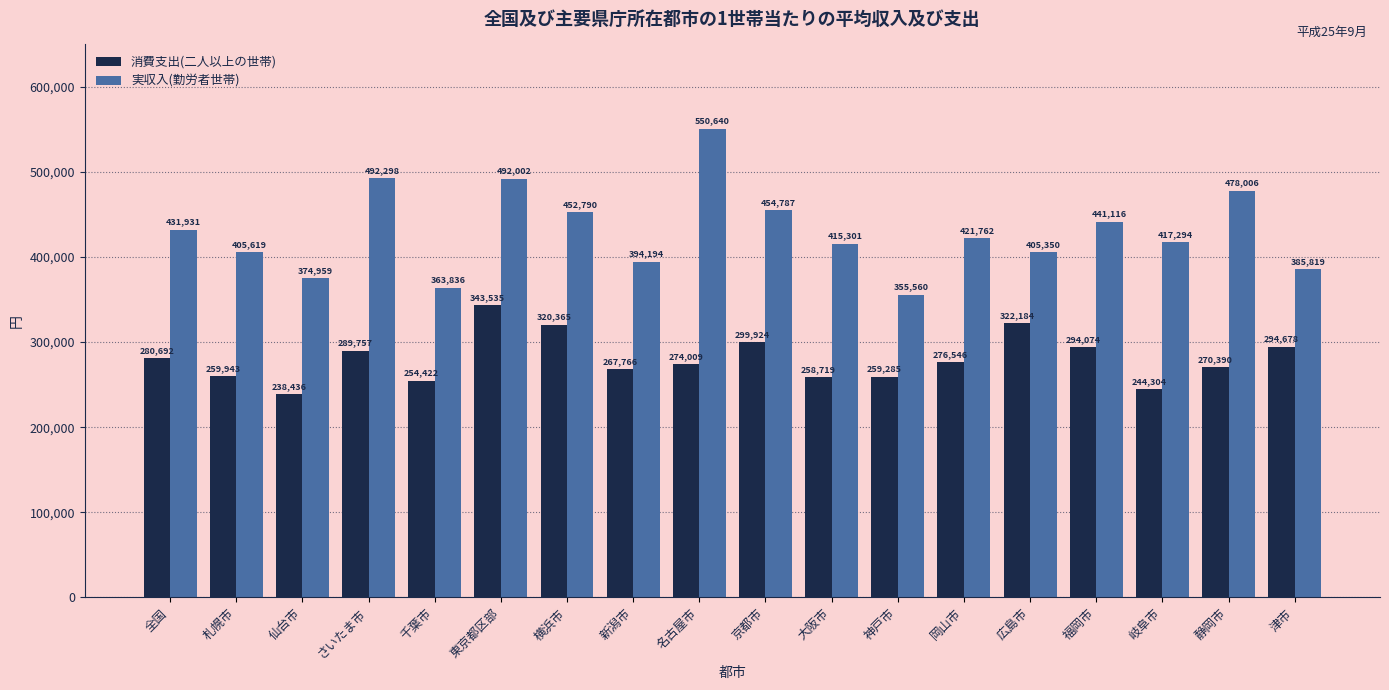

Which category has the highest value in the 消費支出(二人以上の世帯) series?

東京都区部